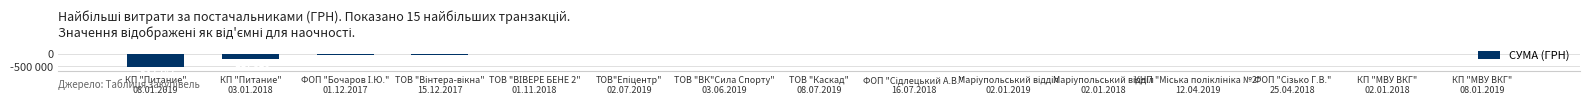

Reading right to left, list all the values displayed in this chart.

КП "МВУ ВКГ"
08.01.2019=-3234.0	КП "МВУ ВКГ"
02.01.2018=-3572.0	ФОП "Сізько Г.В."
25.04.2018=-3919.4	КНП "Міська поліклініка №2"
12.04.2019=-5900.1	Маріупольський відділ
02.01.2018=-5916.0	Маріупольський відділ
02.01.2019=-6863.2	ФОП "Сідлецький А.В."
16.07.2018=-7000.0	ТОВ "Каскад"
08.07.2019=-8539.7	ТОВ "ВК"Сила Спорту"
03.06.2019=-10350.0	ТОВ"Епіцентр"
02.07.2019=-13939.2	ТОВ "ВІВЕРЕ БЕНЕ 2"
01.11.2018=-20625.0	ТОВ "Вінтера-вікна"
15.12.2017=-36900.0	ФОП "Бочаров І.Ю."
01.12.2017=-68900.0	КП "Питание"
03.01.2018=-217326.8	КП "Питание"
08.01.2019=-532782.7